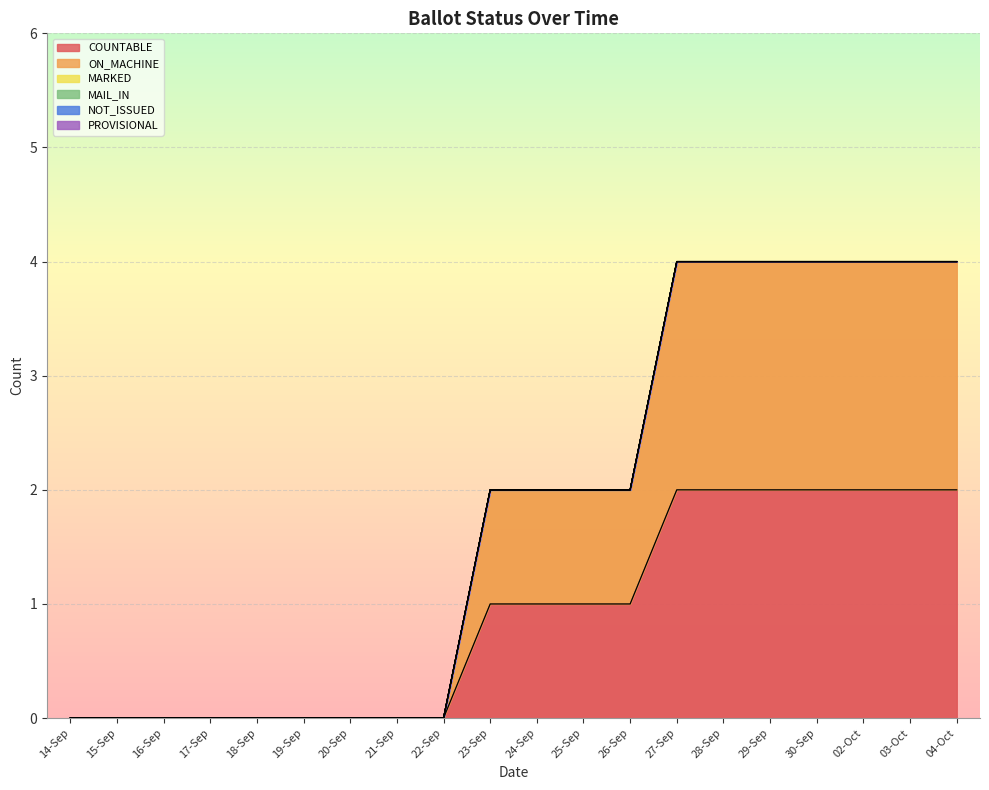

True or false: COUNTABLE and PROVISIONAL intersect in this chart.

False